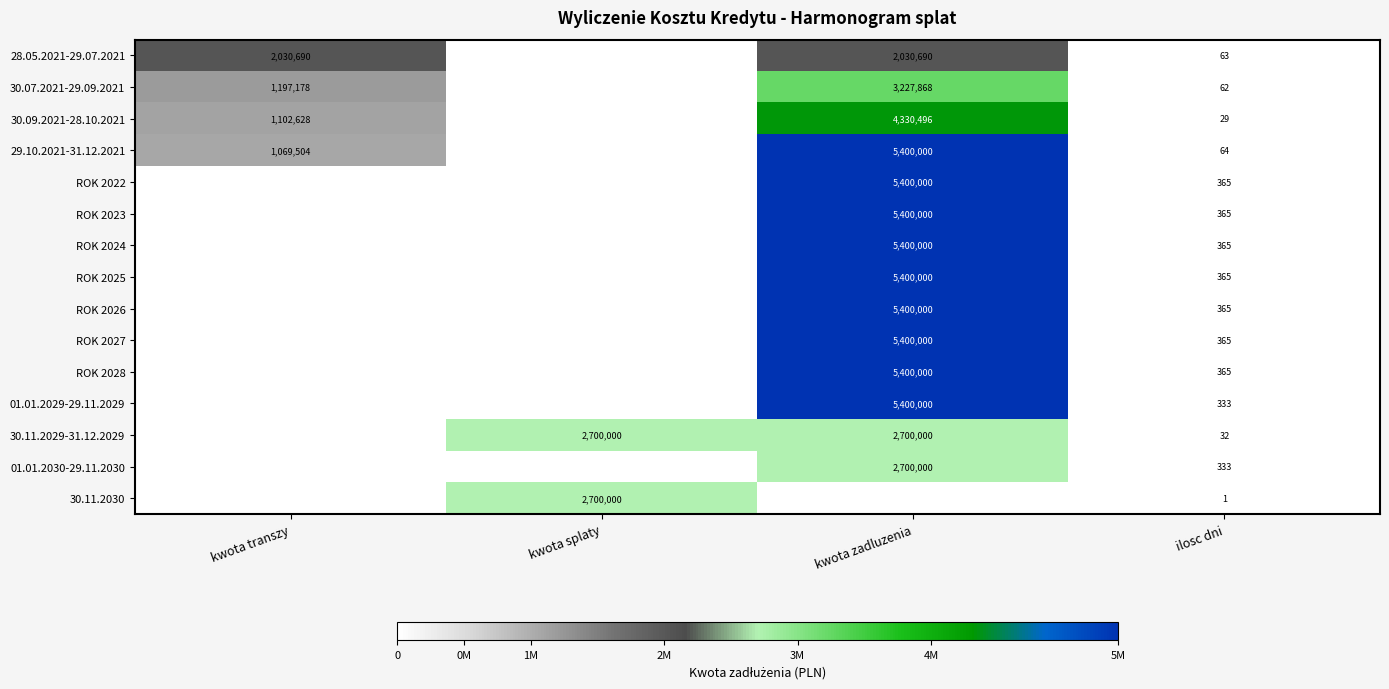

Is it true that 01.01.2029-29.11.2029 equals 5400000 at kwota zadluzenia?

True